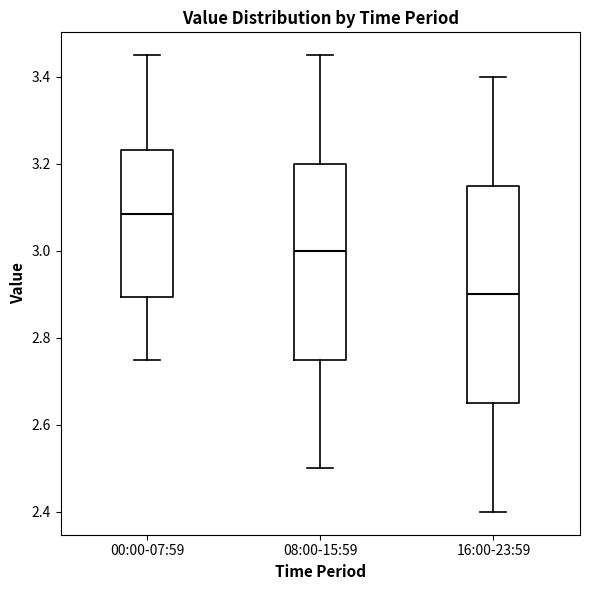

Reading left to right, read every box against the y-axis: the position of its median line, the range the box covers, and the ends of its whiskers. The values are not printed on the chart, so give them approximately, as read against the axis.

00:00-07:59: median 3.08, box 2.90 to 3.24, whiskers 2.76 to 3.46
08:00-15:59: median 3.00, box 2.76 to 3.20, whiskers 2.50 to 3.46
16:00-23:59: median 2.90, box 2.66 to 3.16, whiskers 2.40 to 3.40